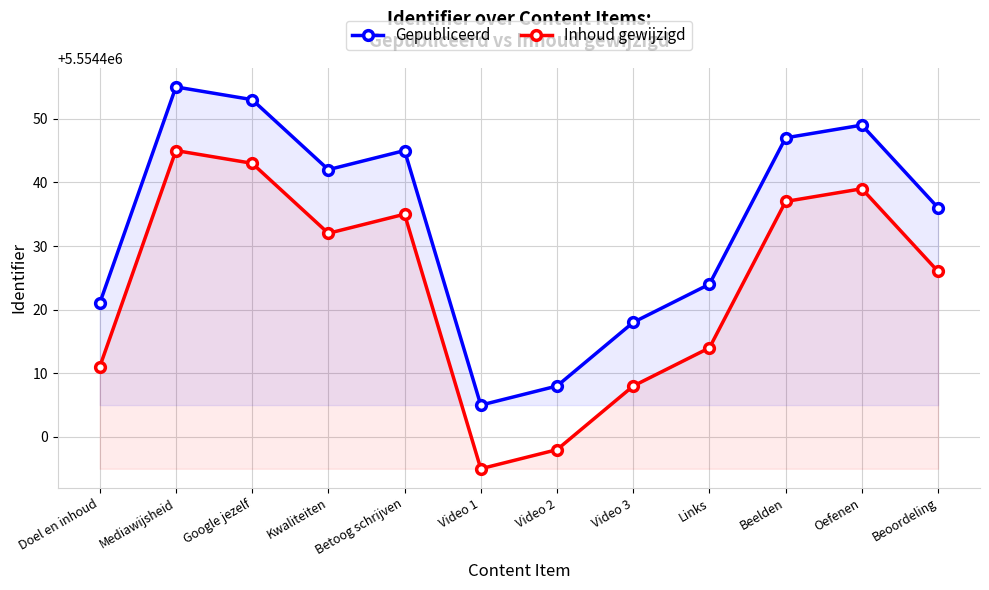

True or false: Gepubliceerd and Inhoud gewijzigd intersect in this chart.

False